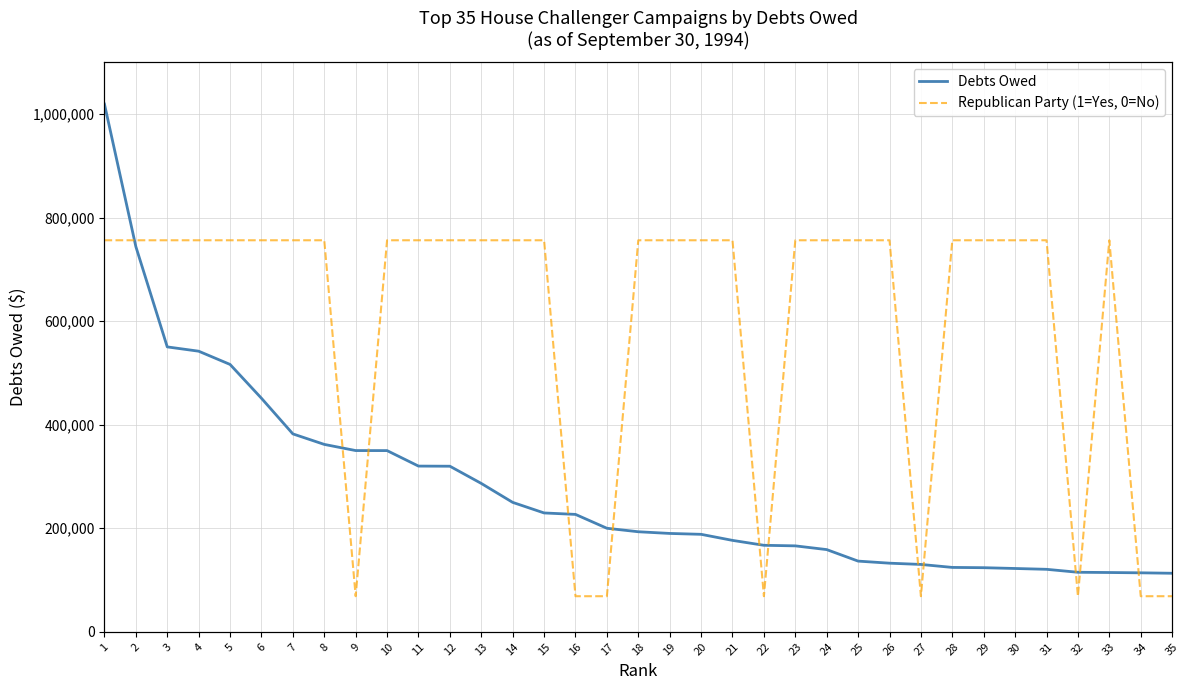

At which category does Republican Party (1=Yes, 0=No) reach its first local valley?

9